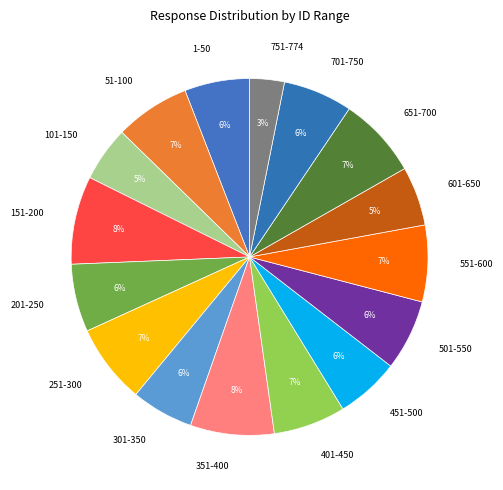

Combined, do 351-400 and 551-600 account for over 50%?

No